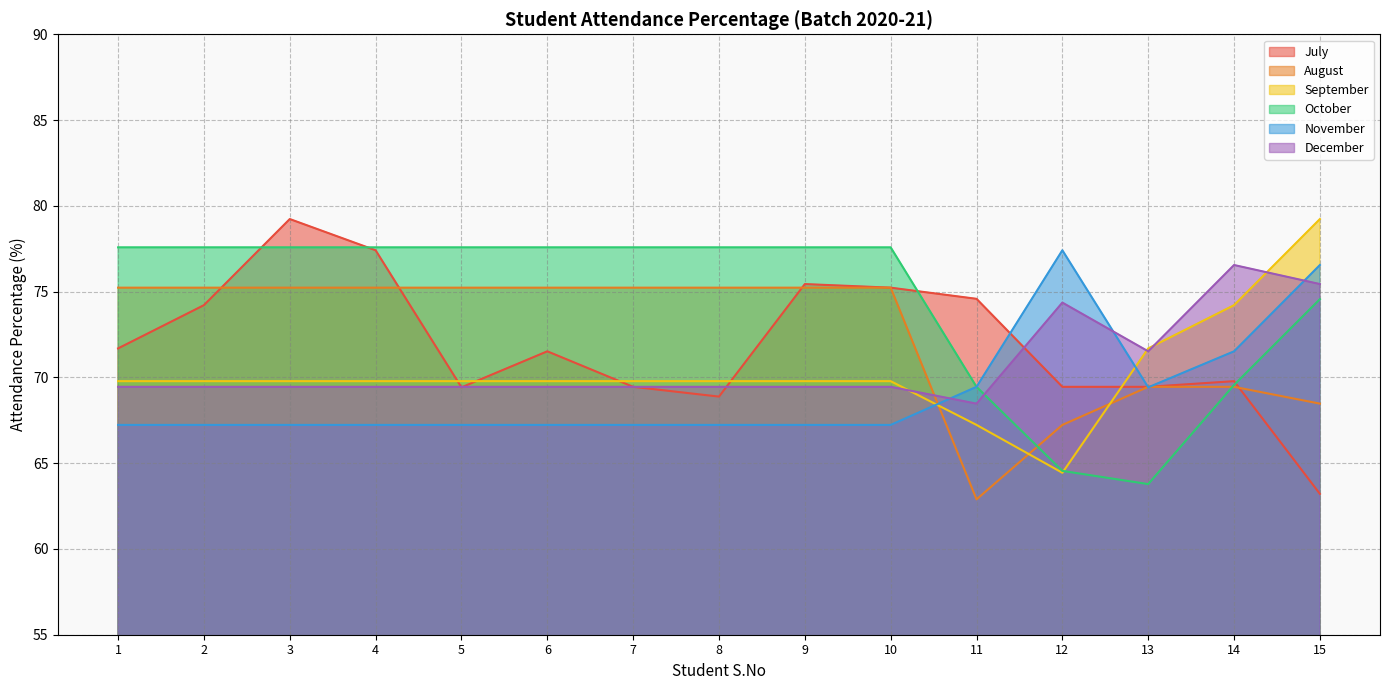

The August series shows 75.2 at 8. True or false?

True